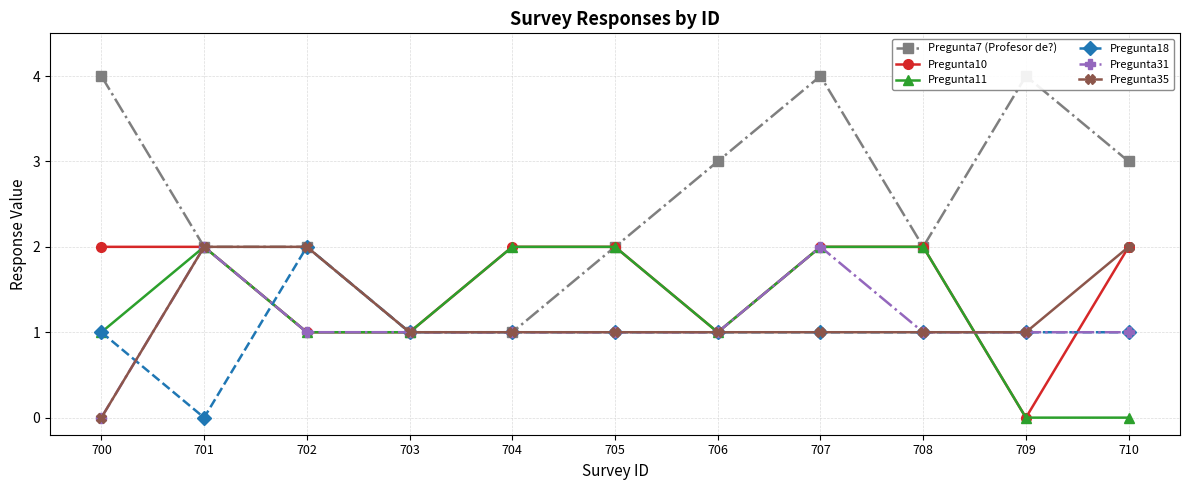

True or false: Pregunta31 has a value of 0 at 703.

False